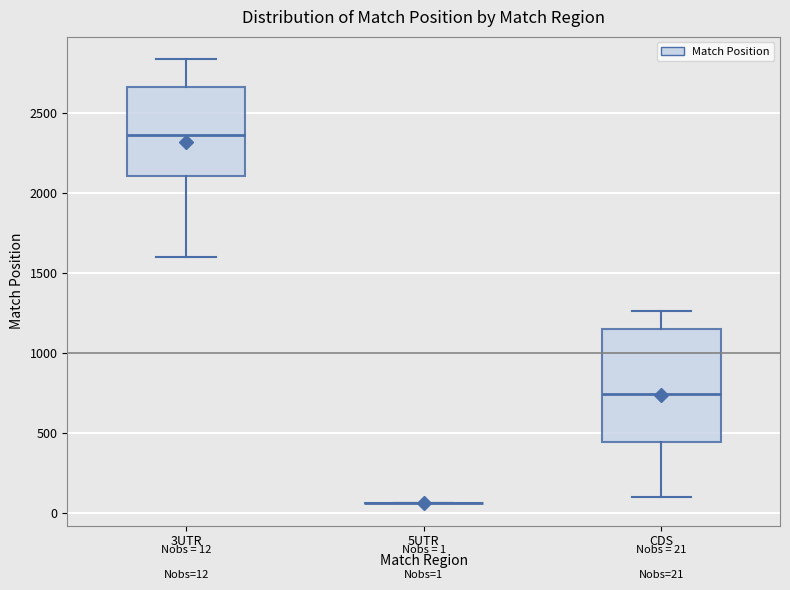

Which box is the tallest, from its lower edge to its upper edge?

CDS